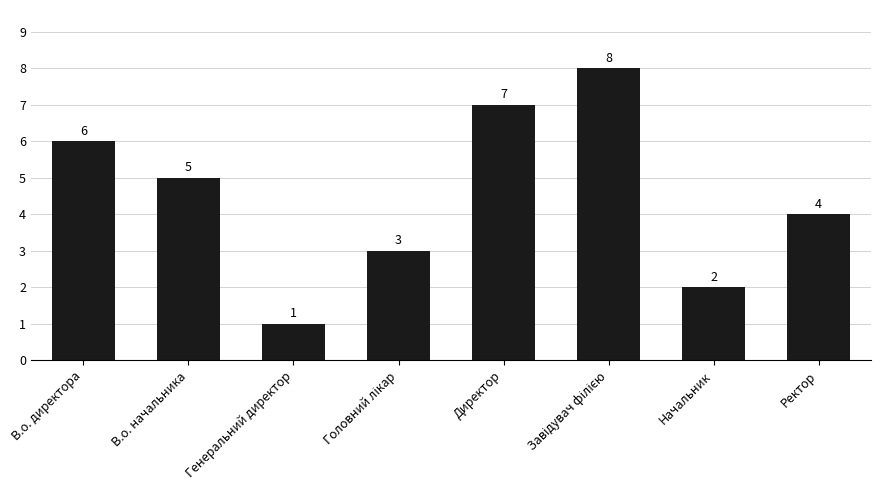

Approximately how many times larger is the value at В.о. директора compared to В.о. начальника?

1.2